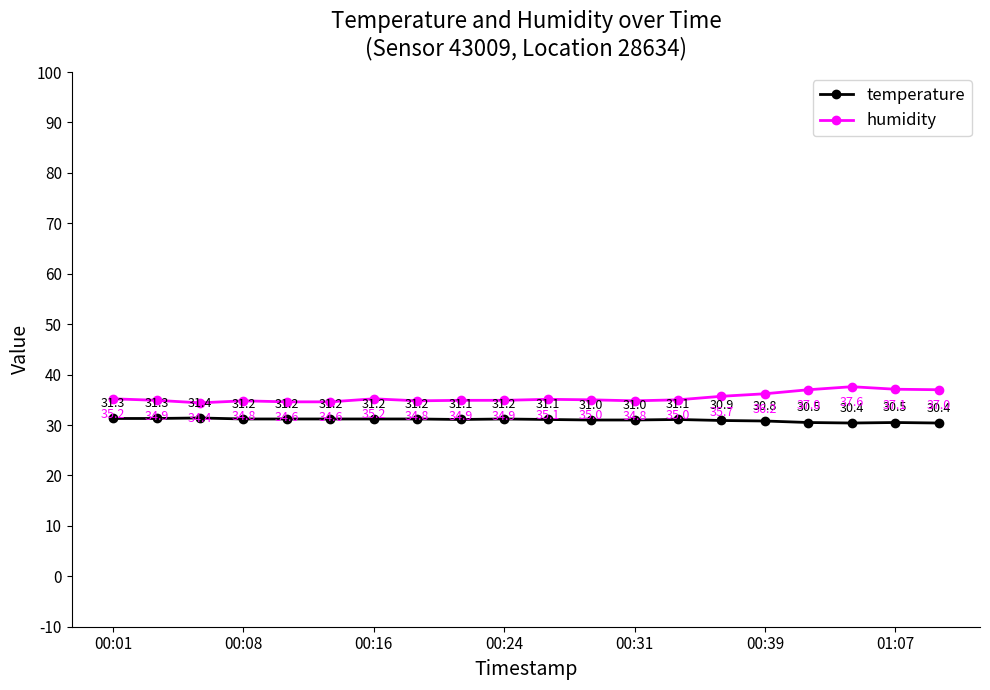

Does the chart display data point markers on the line(s)?

Yes